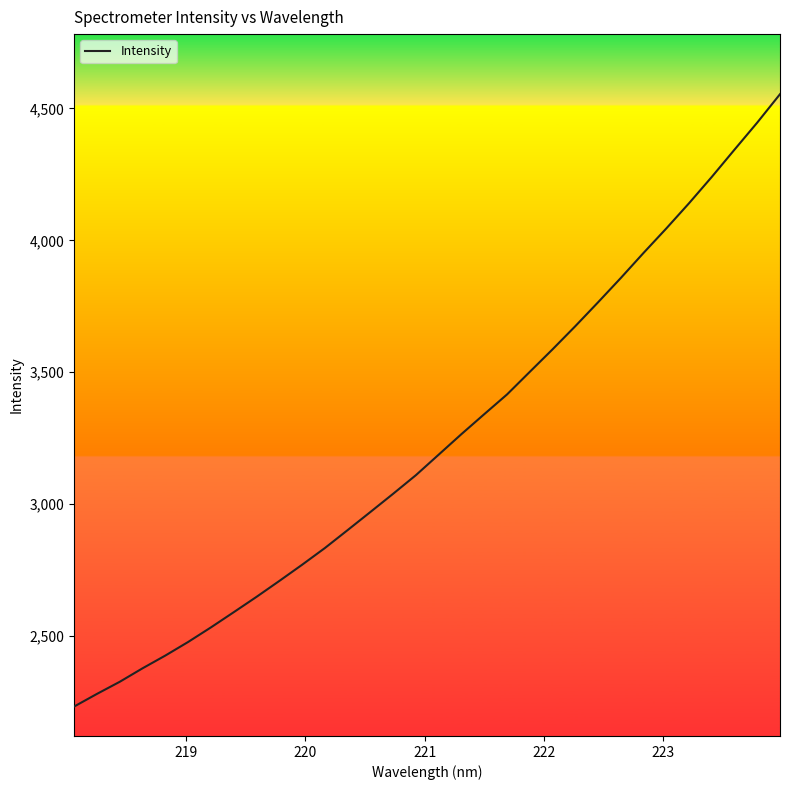

What is the smallest value displayed?

2232.7